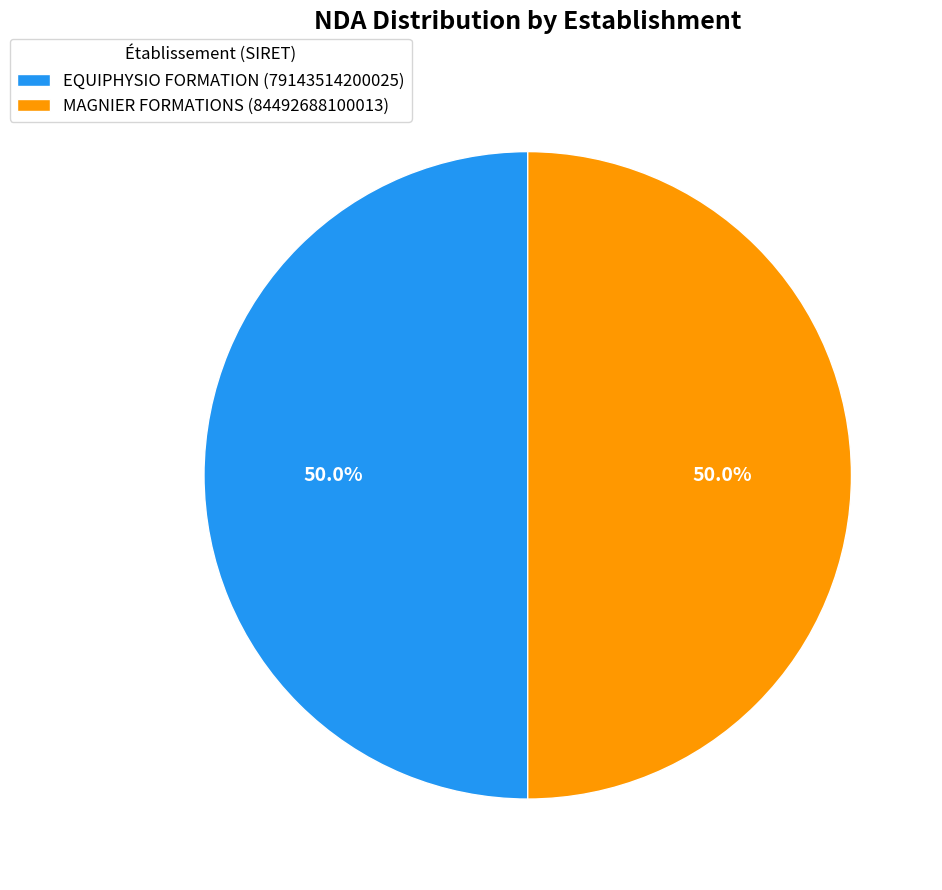

True or false: MAGNIER FORMATIONS (84492688100013) accounts for 60% of the total.

False